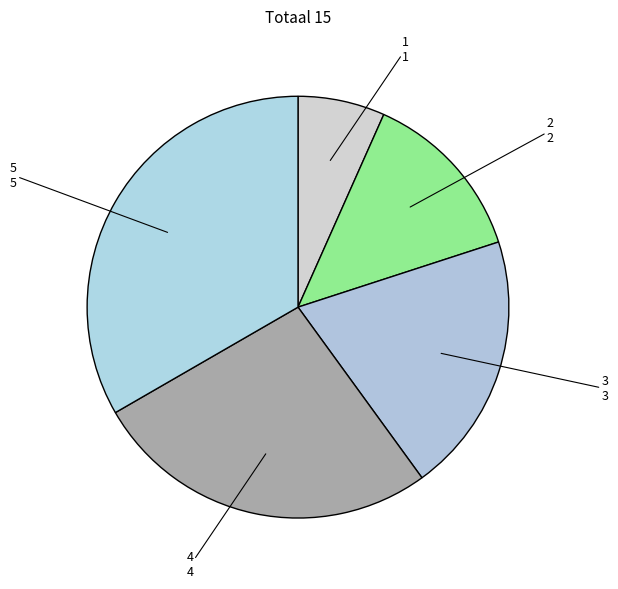

How many segments does this pie chart have?

5